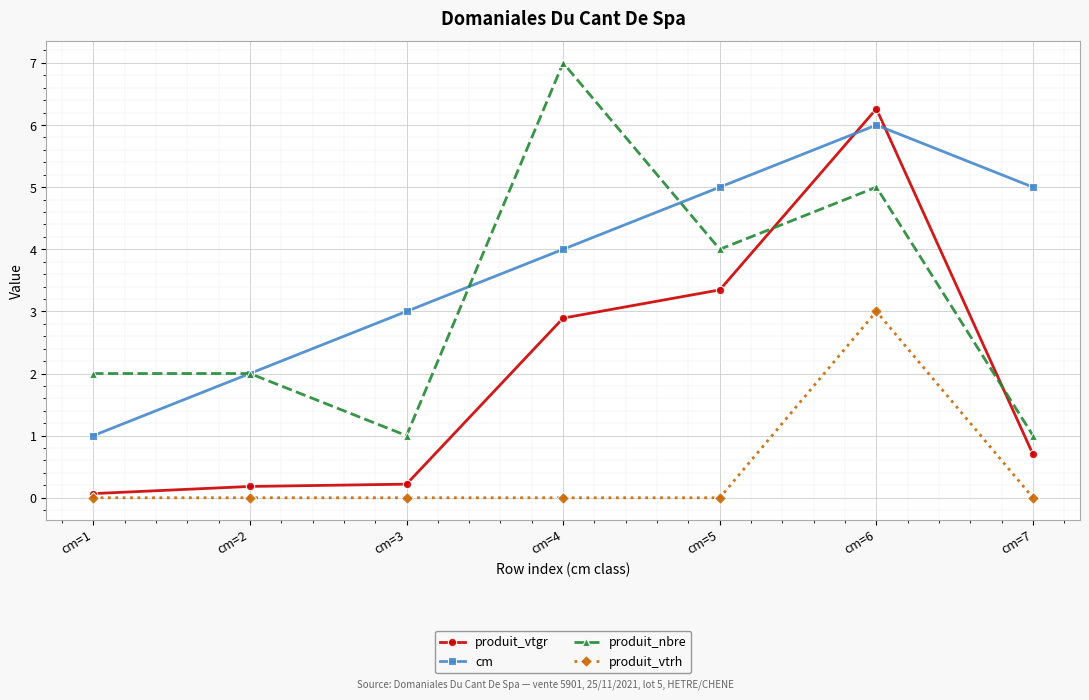

What is the maximum value shown in the chart?

7.0